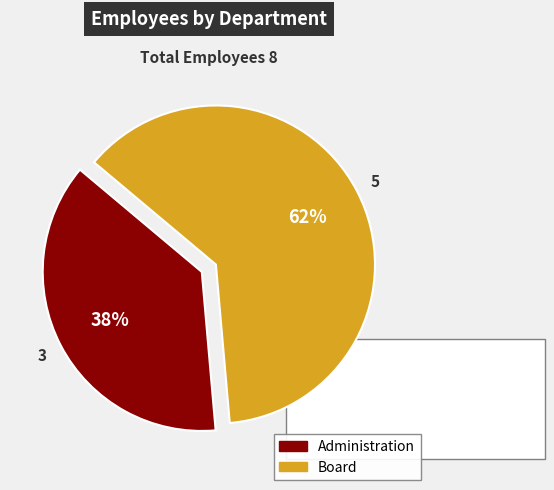

Which slice represents more than half of the pie?

Board